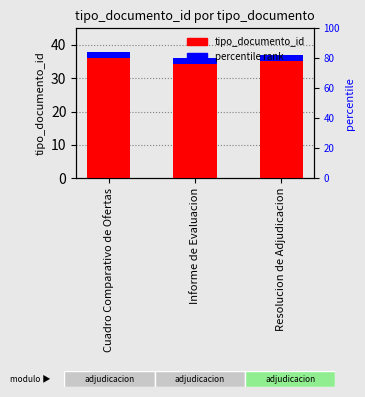

At which category is the sum across all series the highest?

Cuadro Comparativo de Ofertas